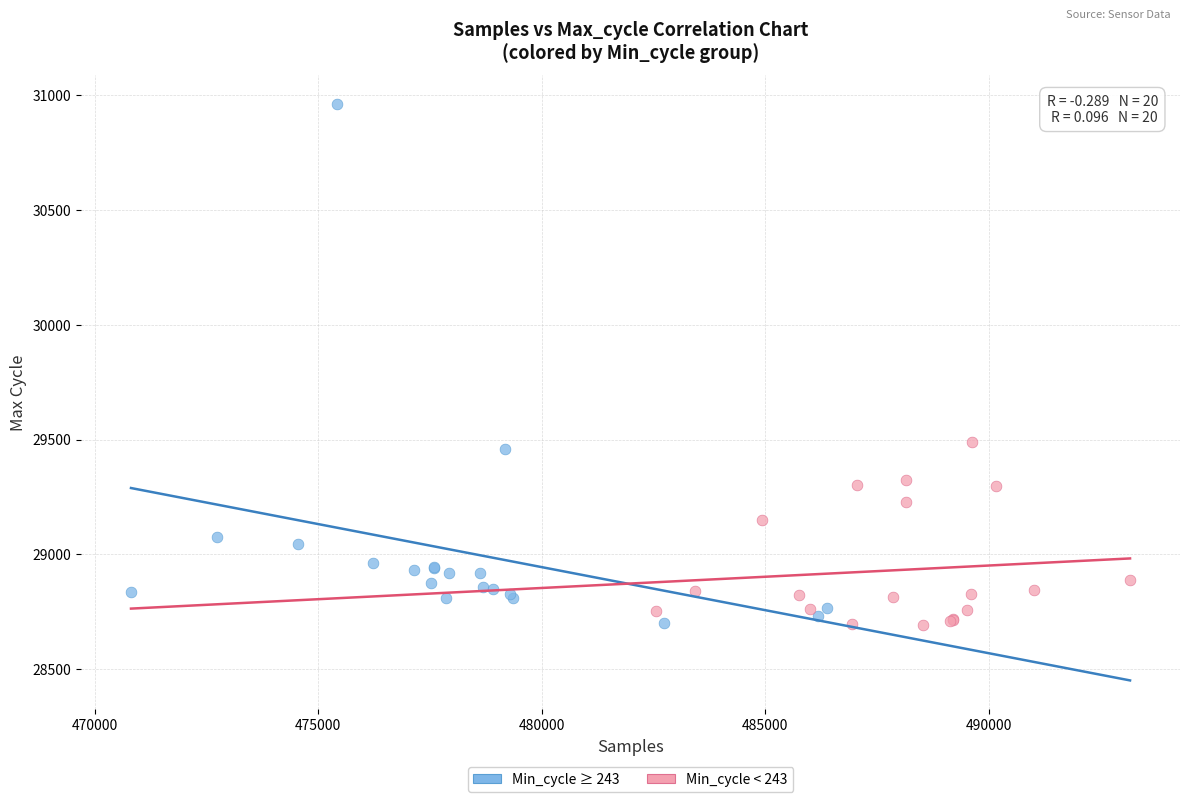

Which series has the widest spread of Y values?

Min_cycle ≥ 243